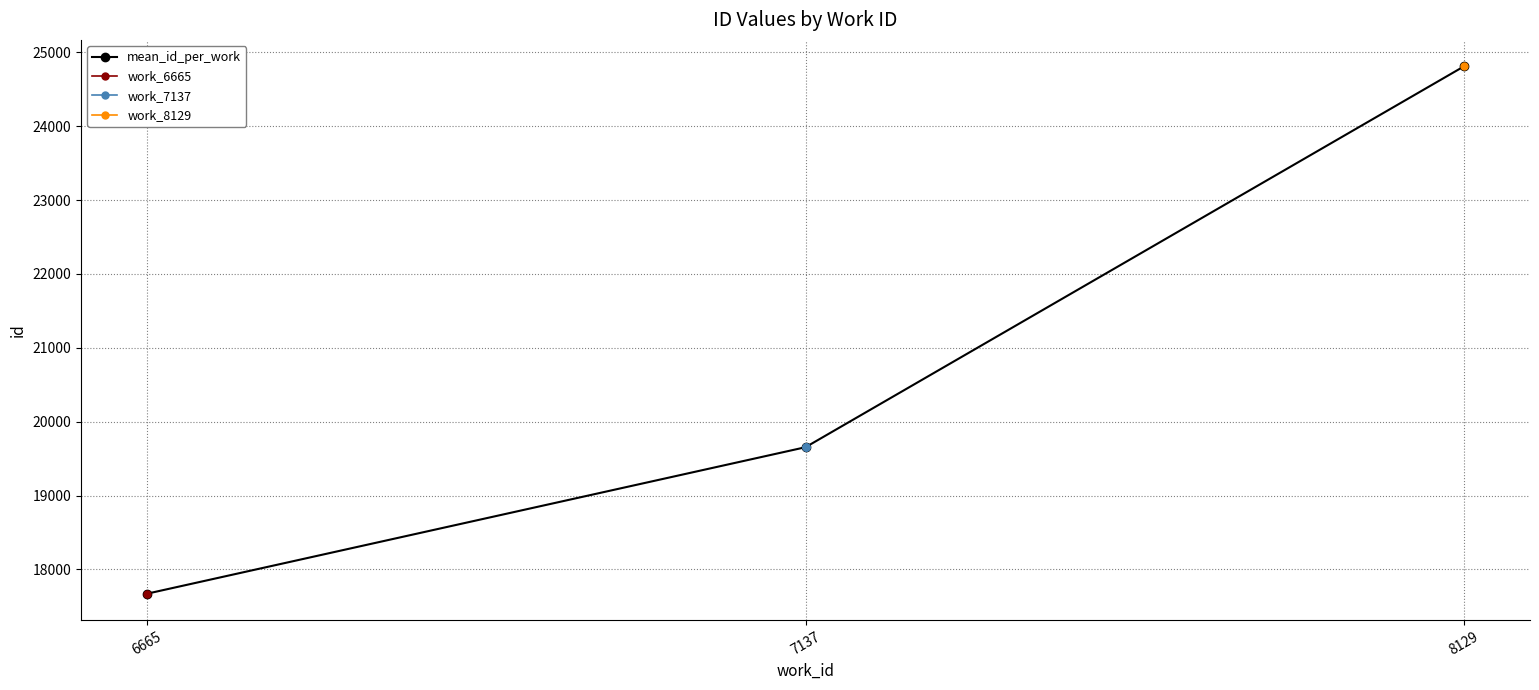

Is it true that mean_id_per_work equals 19655 at 7137?

True